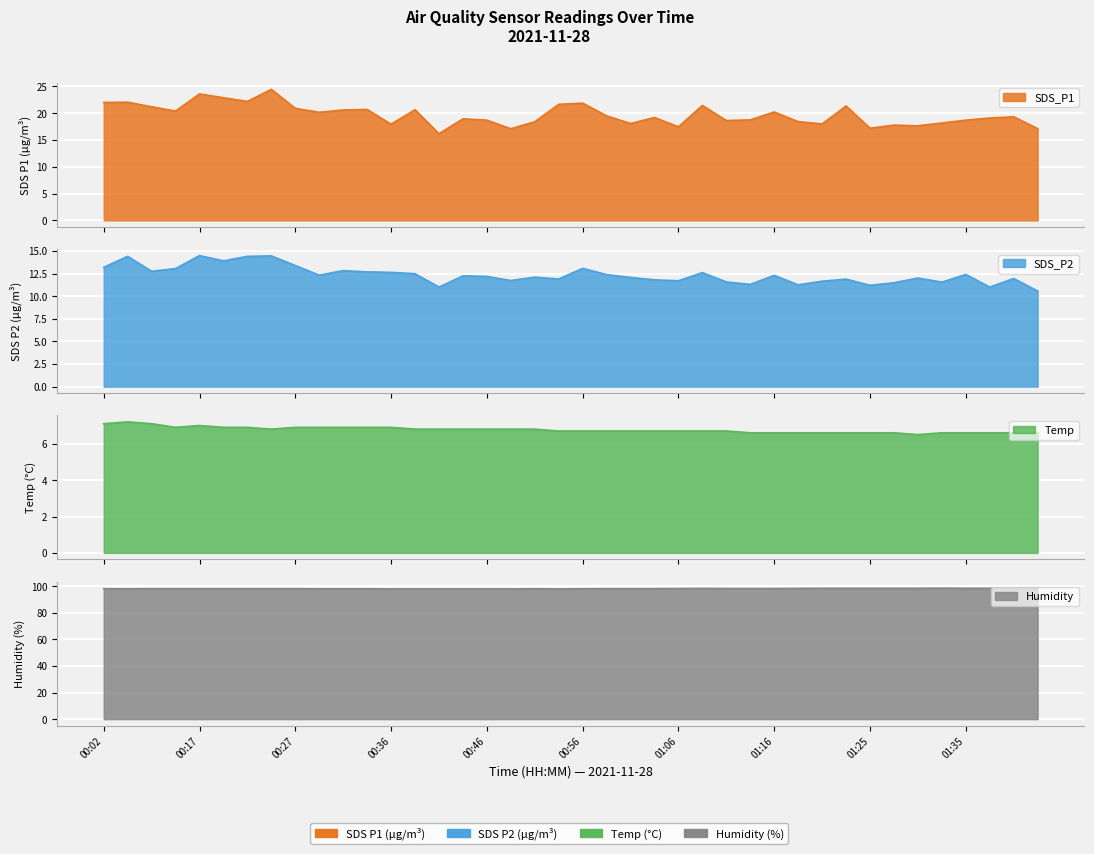

At which label does SDS_P2 first exceed 12?

00:02